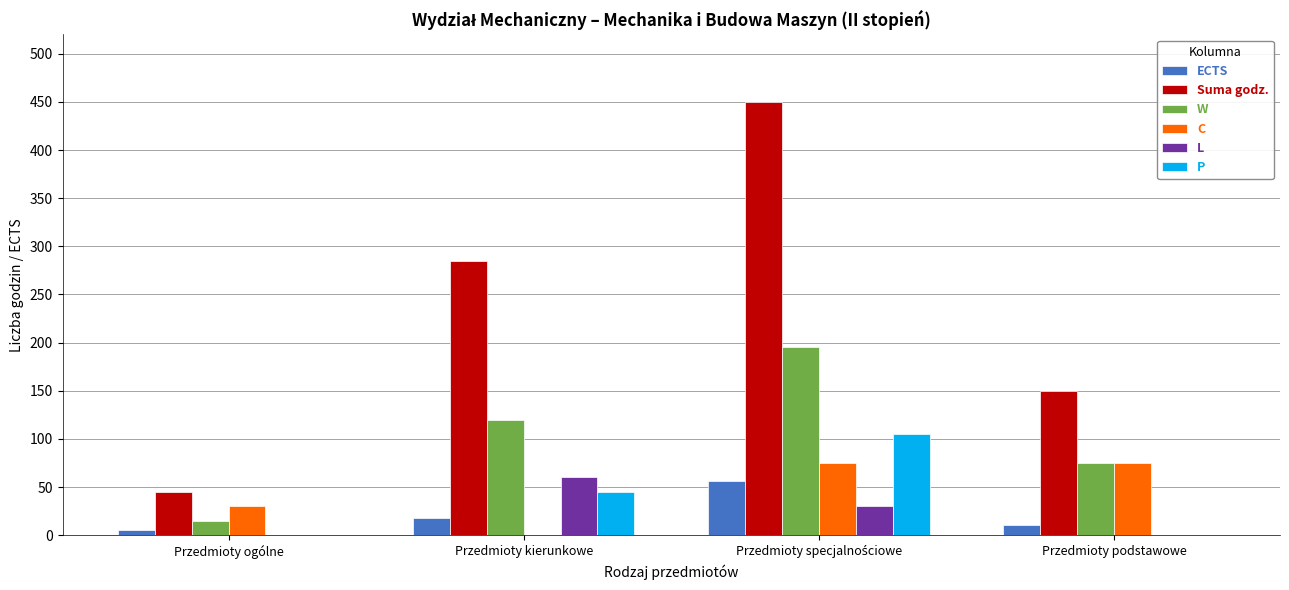

Where is C nearest to the value 37?

Przedmioty ogólne